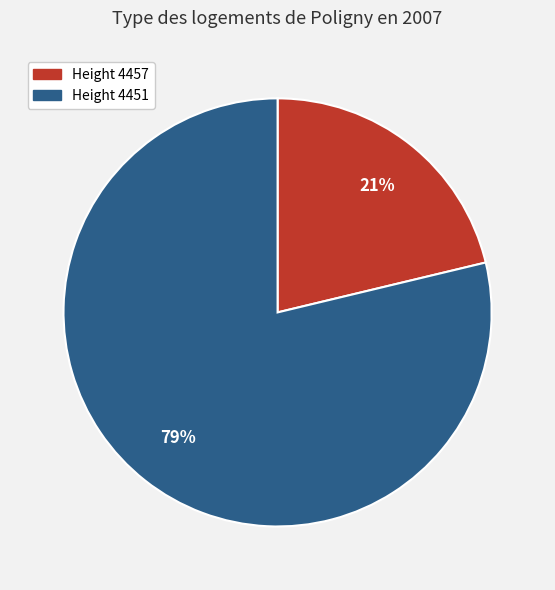

Is there a majority slice in this chart?

Yes